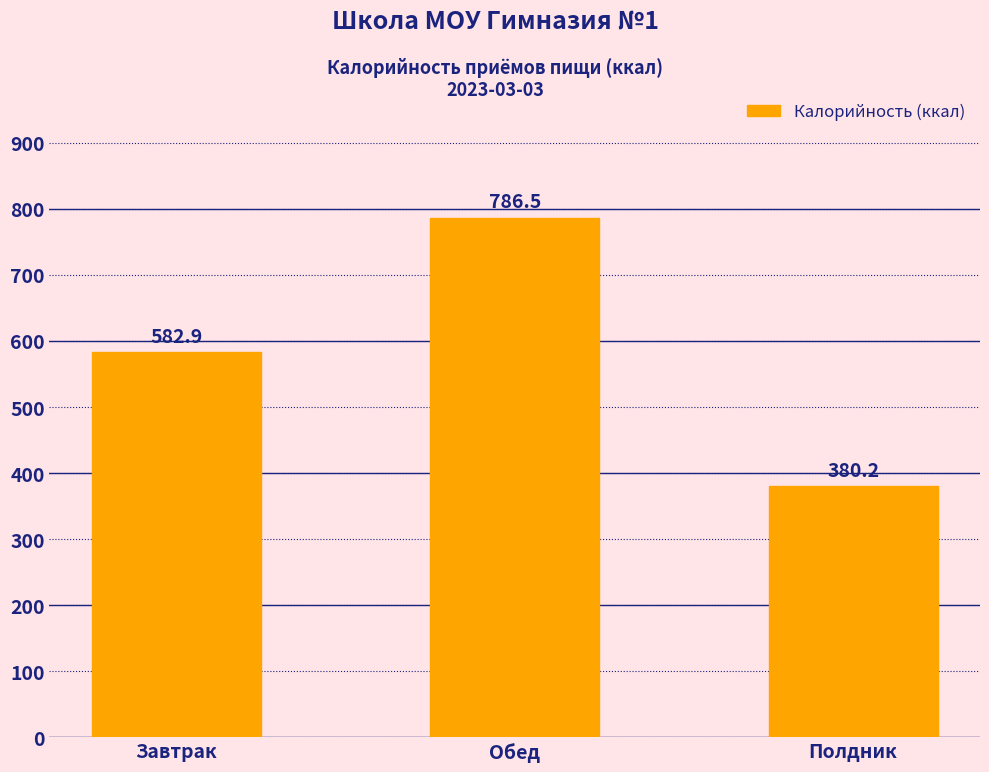

Reading left to right, list all the values displayed in this chart.

Завтрак=582.9	Обед=786.5	Полдник=380.2